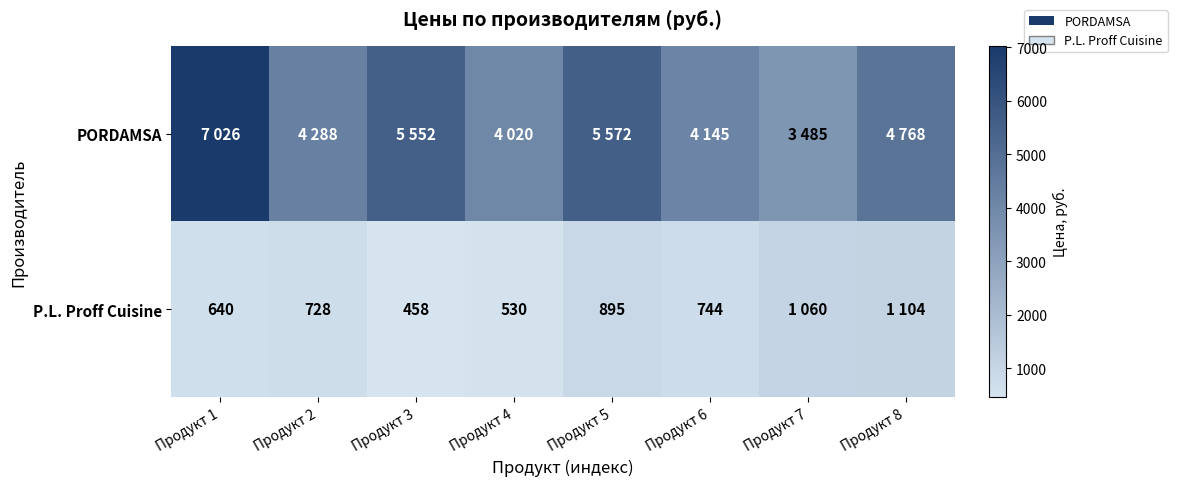

How many categories are shown in the chart?

8